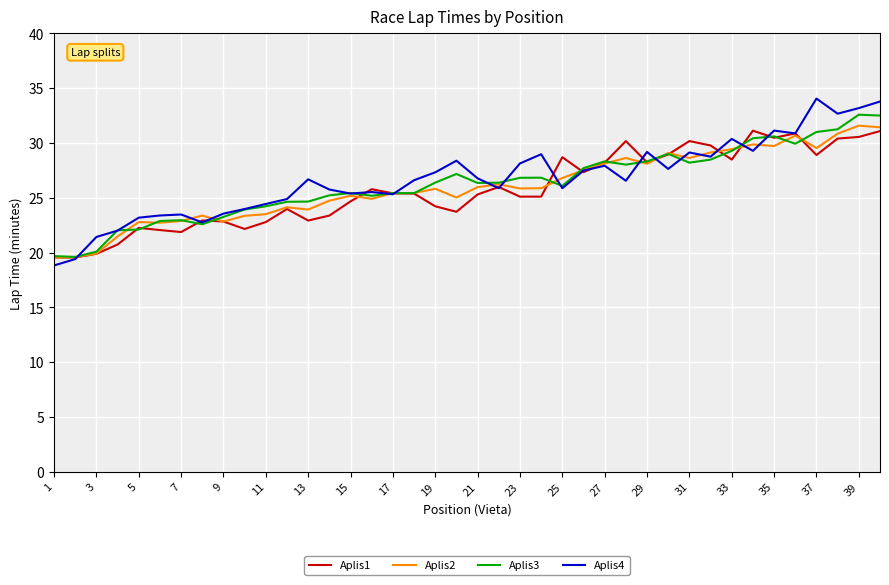

Which series has the largest range (max minus min)?

Aplis4